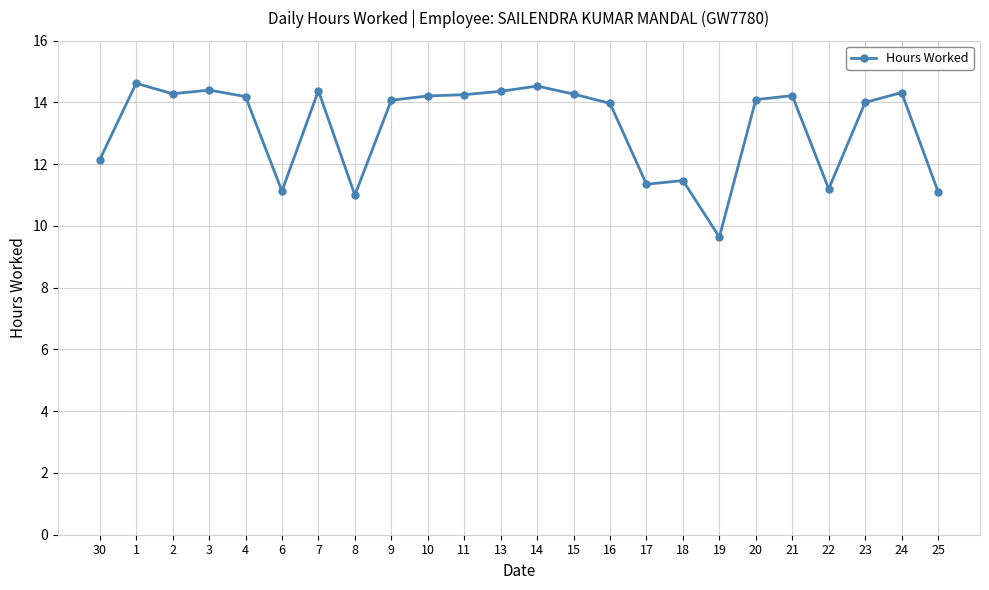

What is the label of the 3rd point from the right?

23